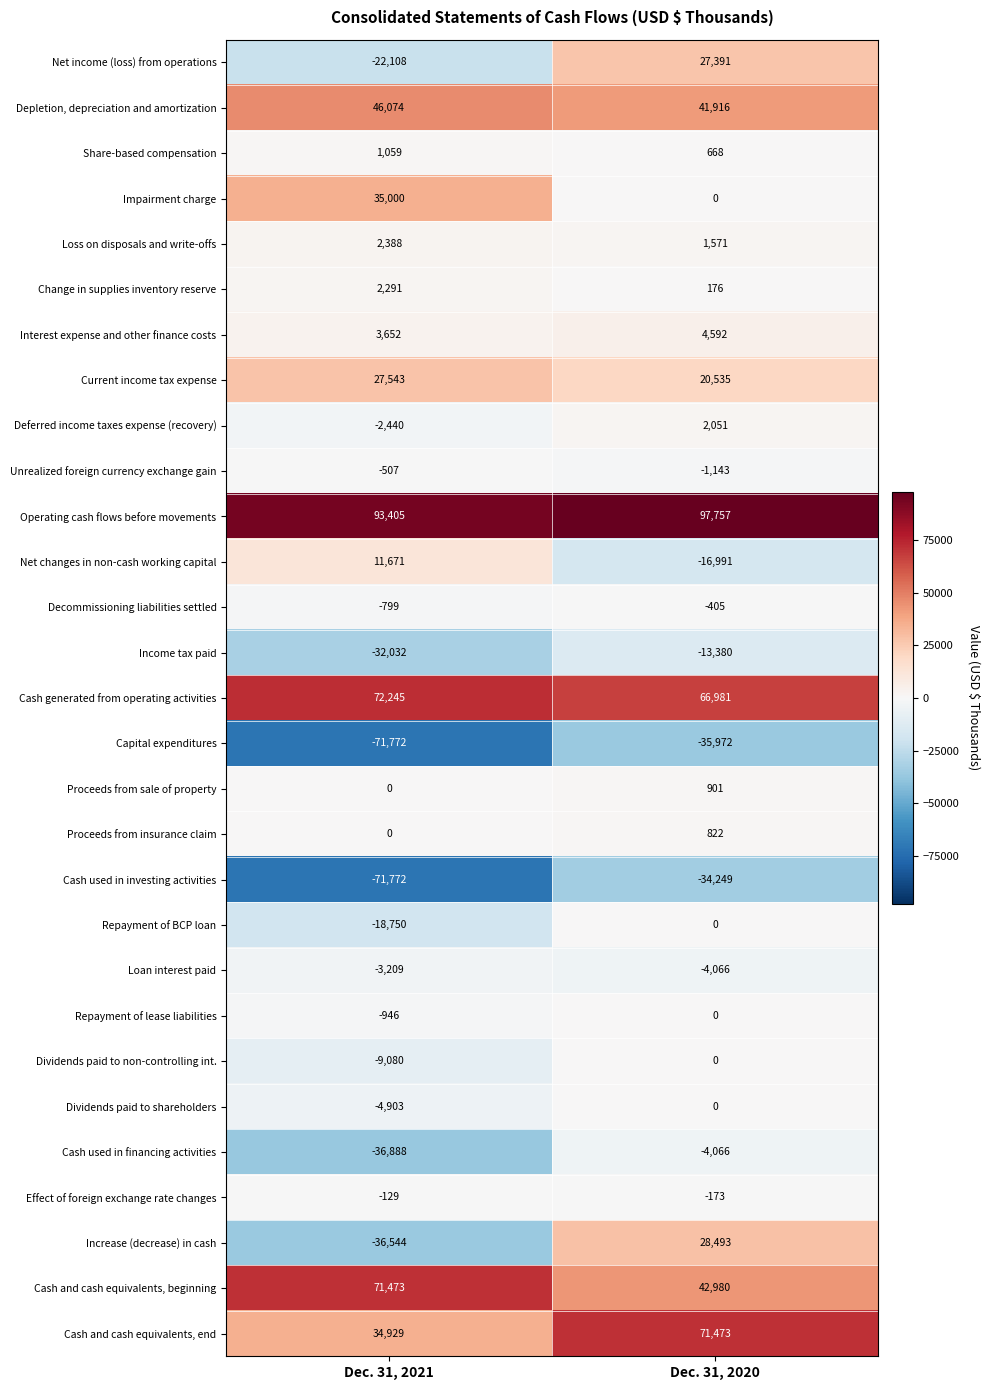

What is the greatest value displayed?

97757